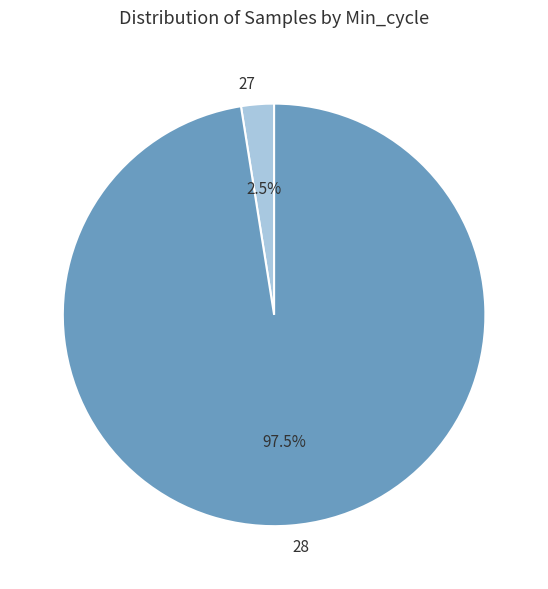

Combined, what portion of the pie is 28 and 27?

100.0%